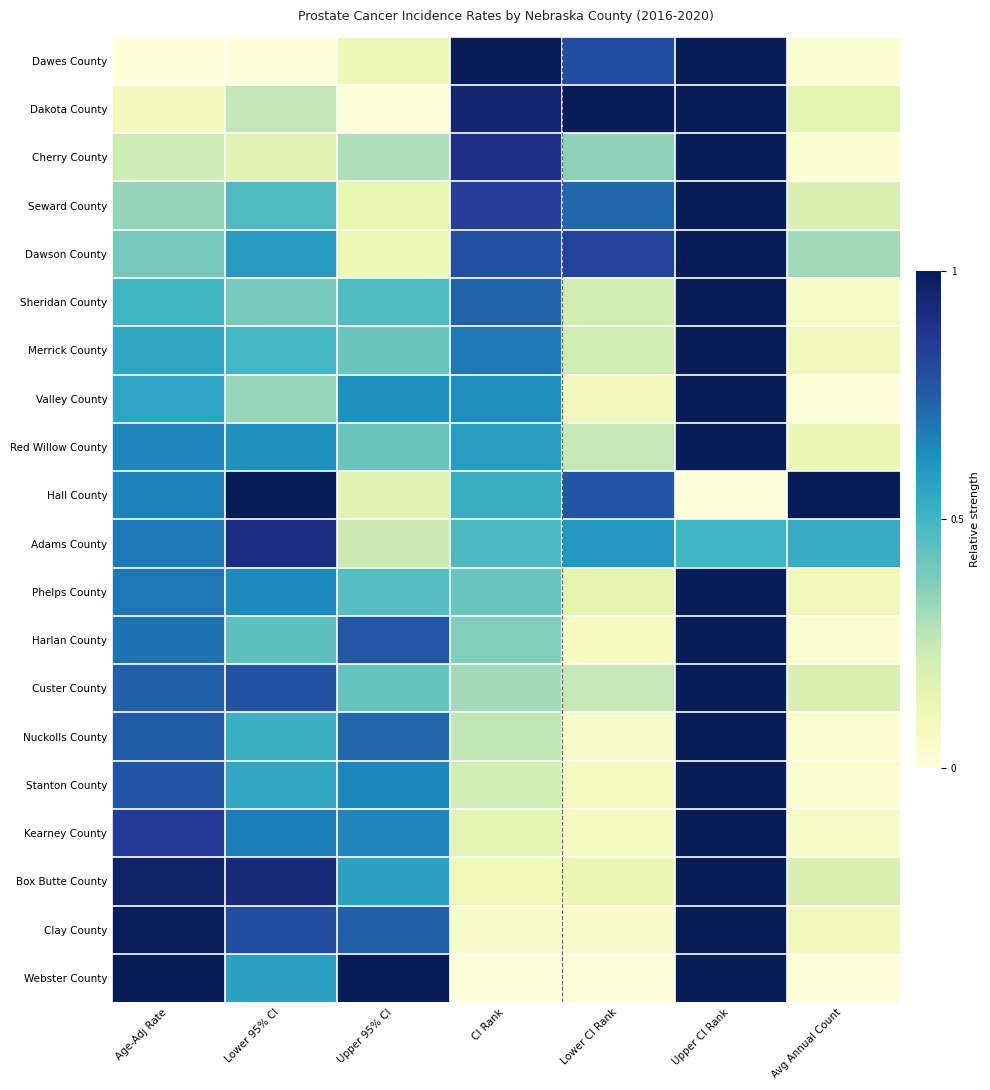

What is the maximum value shown in the chart?

1.0